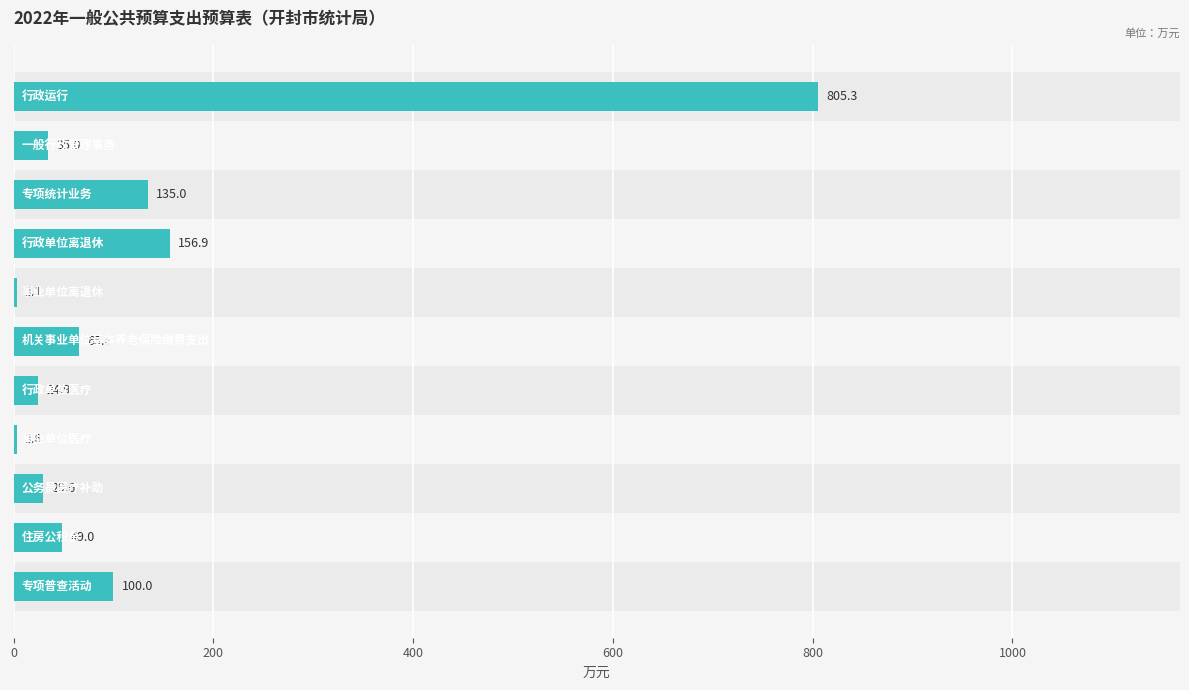

The value at 200 is 15.1. True or false?

False